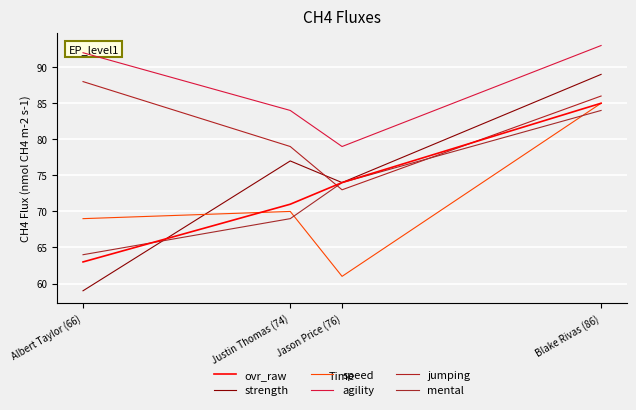

Where is mental nearest to the value 74?

Jason Price (76)